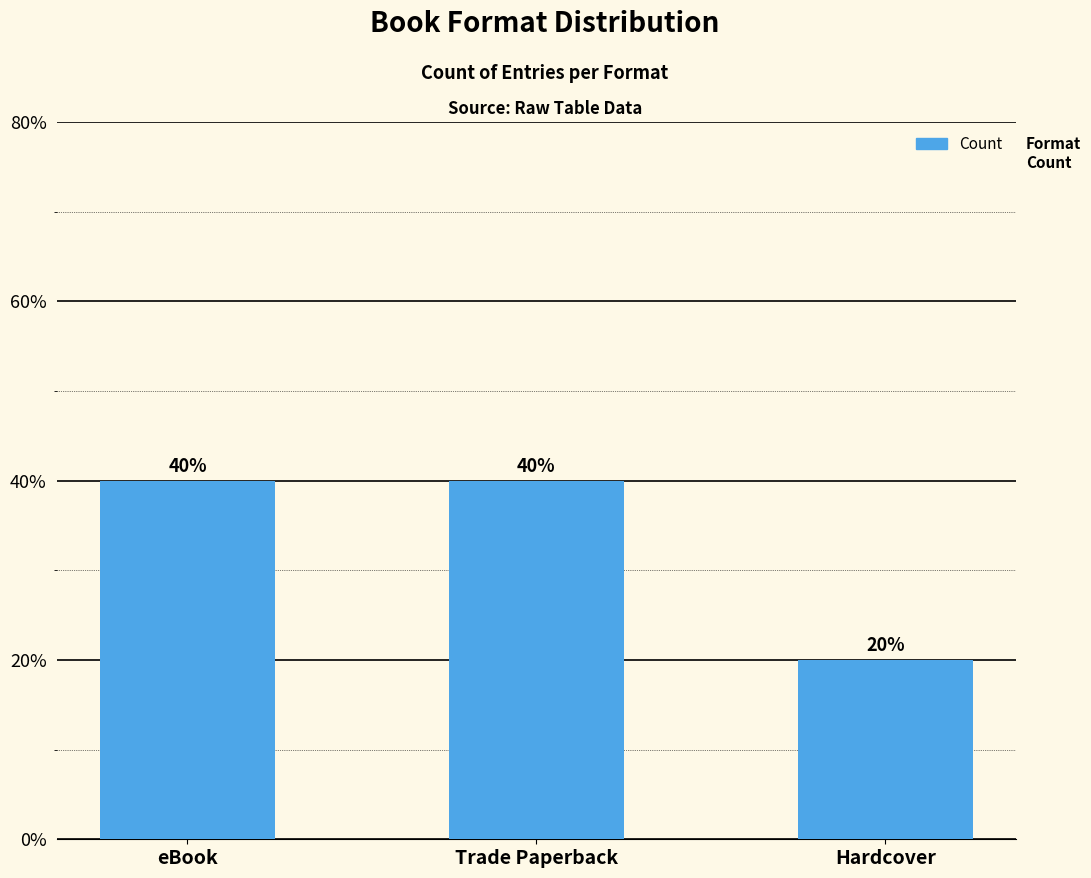

How many series are shown in this chart?

1